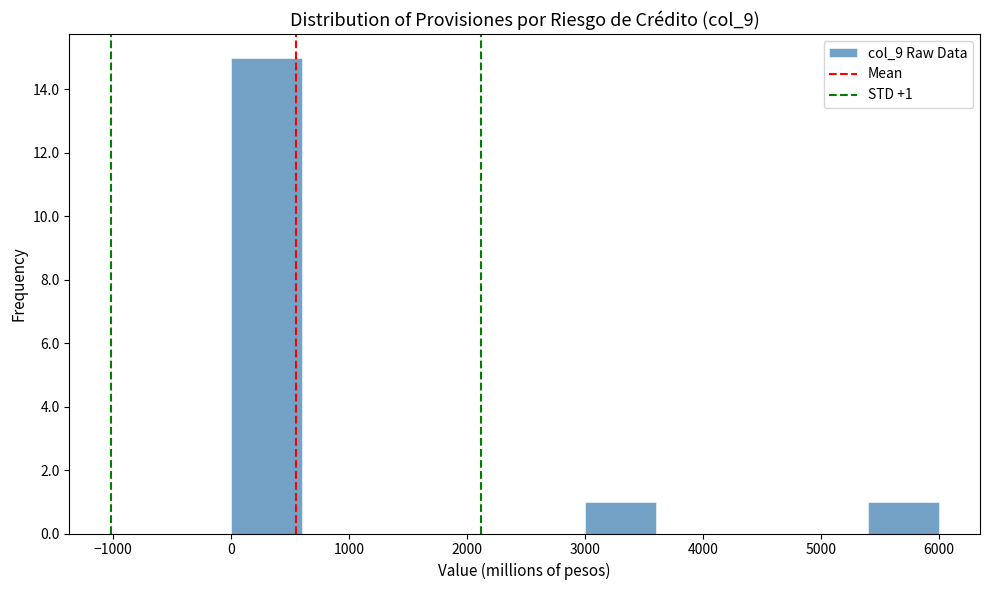

Which range on the x-axis has the tallest bar?

0 to 600